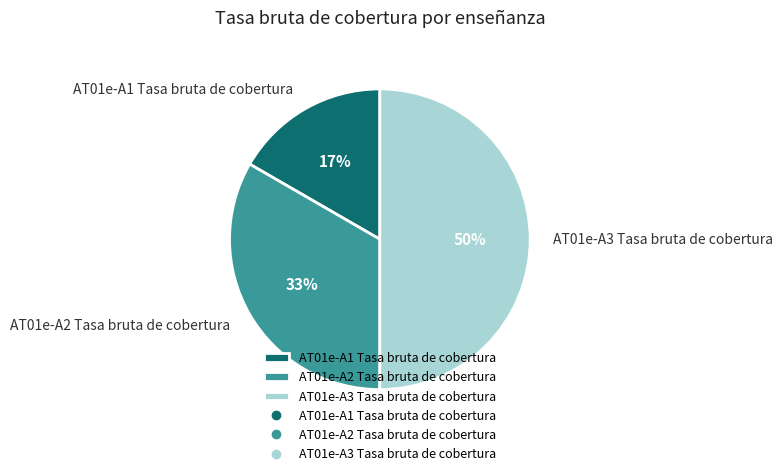

Between AT01e-A1 Tasa bruta de cobertura and AT01e-A3 Tasa bruta de cobertura, which is larger?

AT01e-A3 Tasa bruta de cobertura